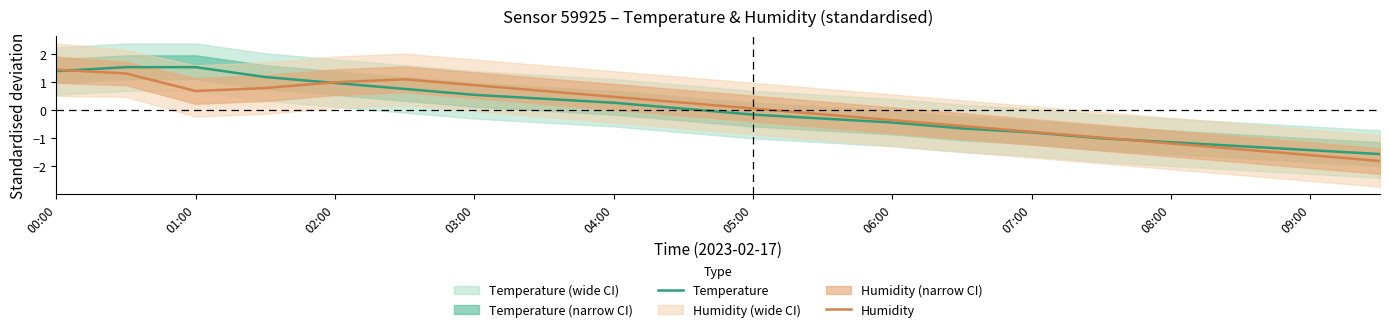

What is the minimum value for Humidity?

-1.8